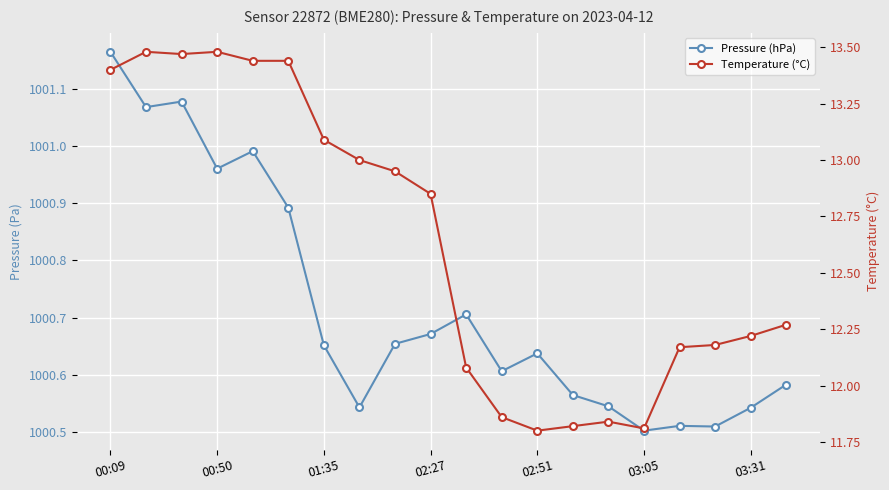

True or false: Pressure (hPa) and Temperature (°C) intersect in this chart.

False